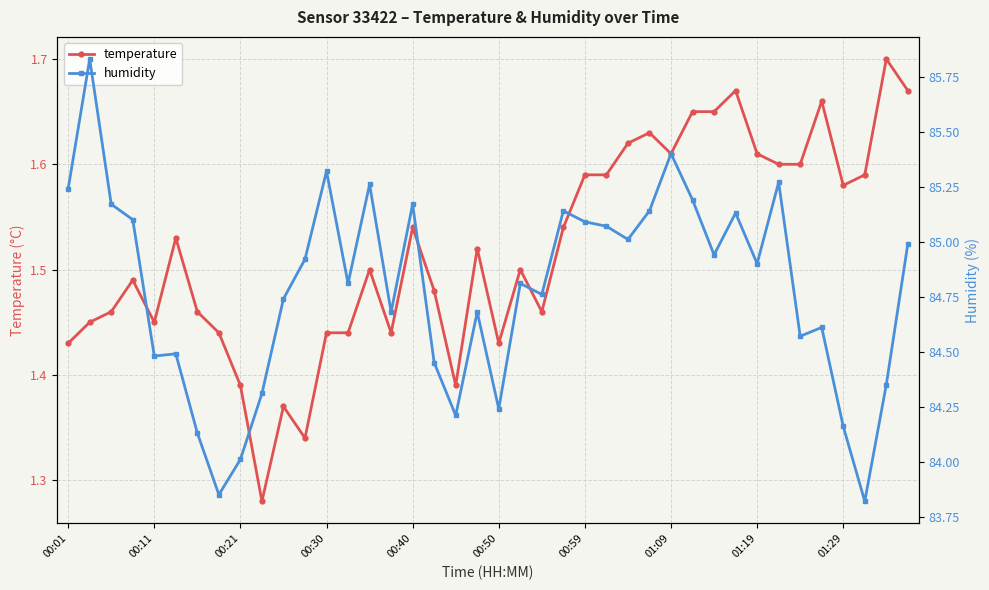

Between 19 and 29, which is larger?

29